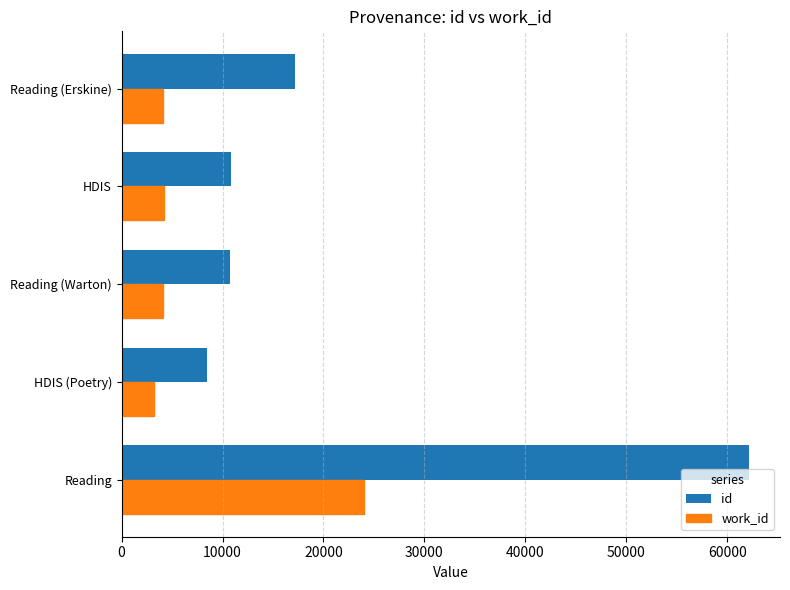

How many distinct data groups are displayed?

2